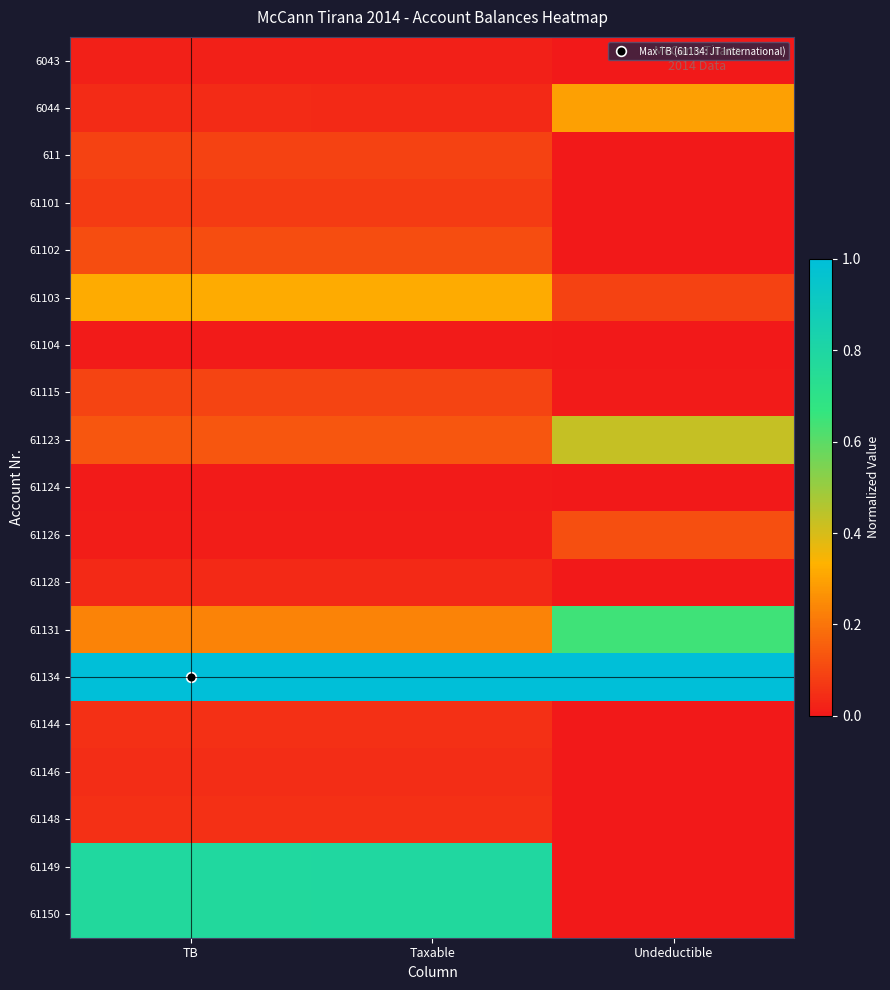

At Taxable, list the series in order from largest to smallest.

61134, 61149, 61150, 61103, 61131, 61123, 61102, 61115, 611, 61101, 61144, 61148, 61146, 6044, 61128, 6043, 61126, 61104, 61124